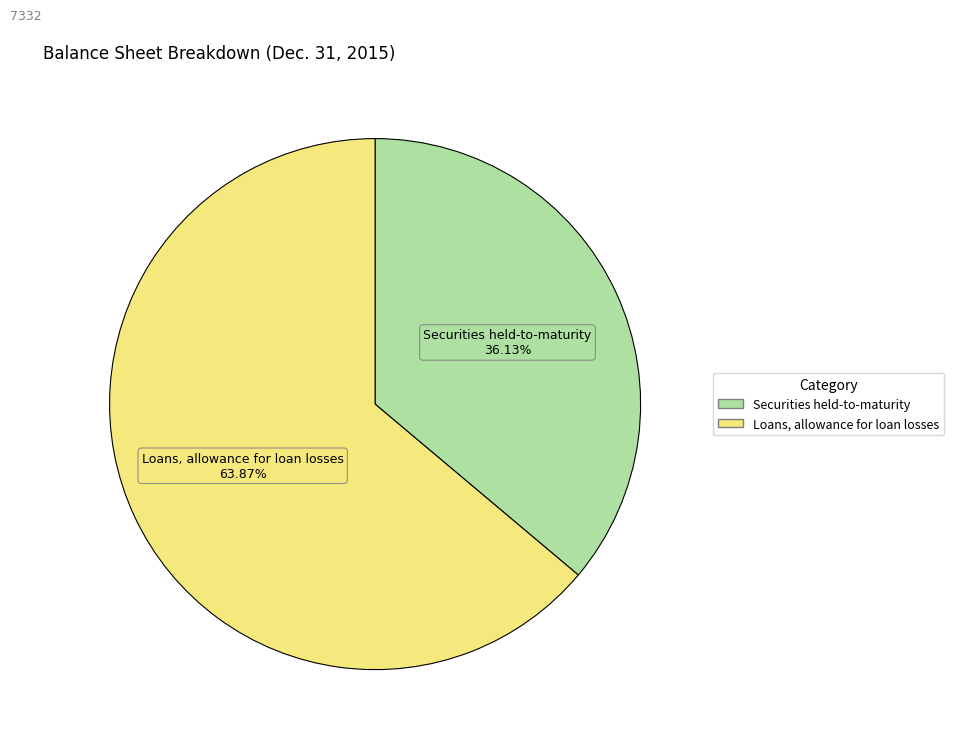

Count the number of slices in the pie.

2